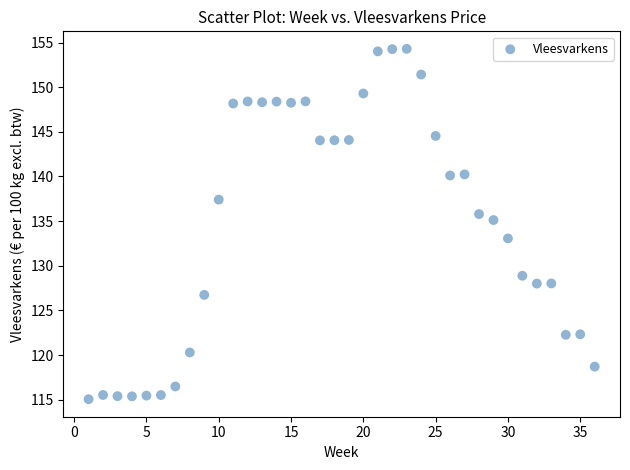

What is the range of Y values (max minus min)?

39.2